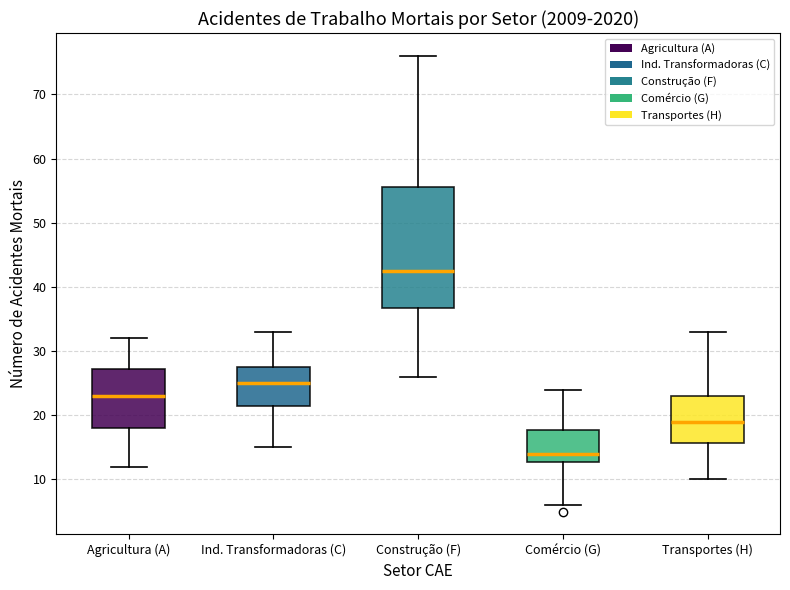

Where is the upper edge of the box for Ind. Transformadoras (C) on the y-axis? The values are not printed on the chart, so give them approximately, as read against the axis.

28